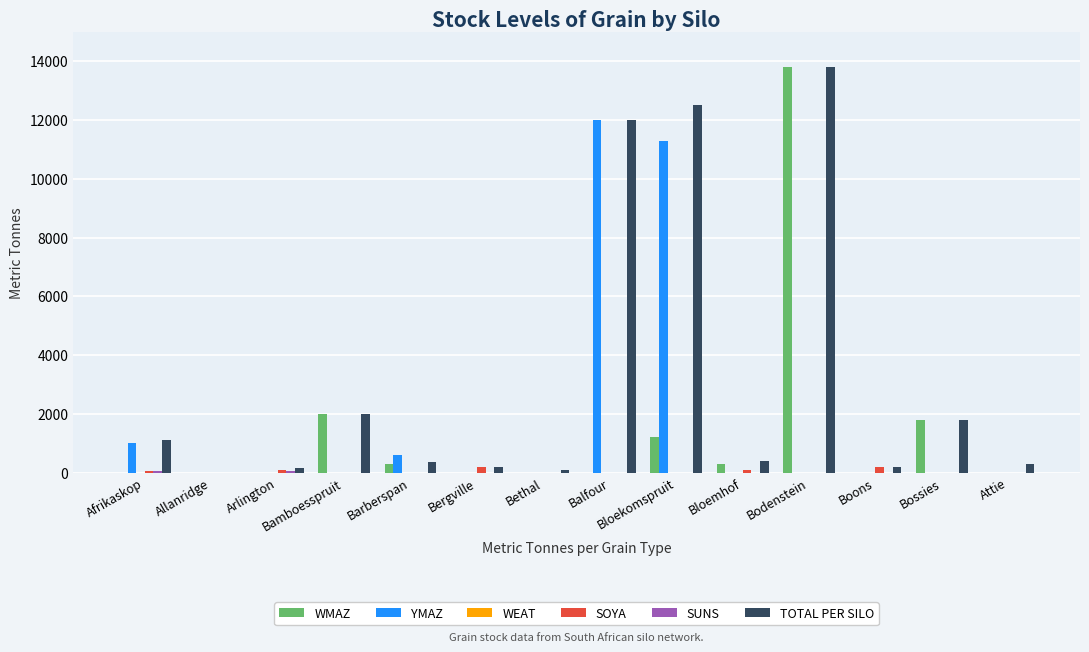

Is it true that TOTAL PER SILO equals 12000 at Balfour?

True